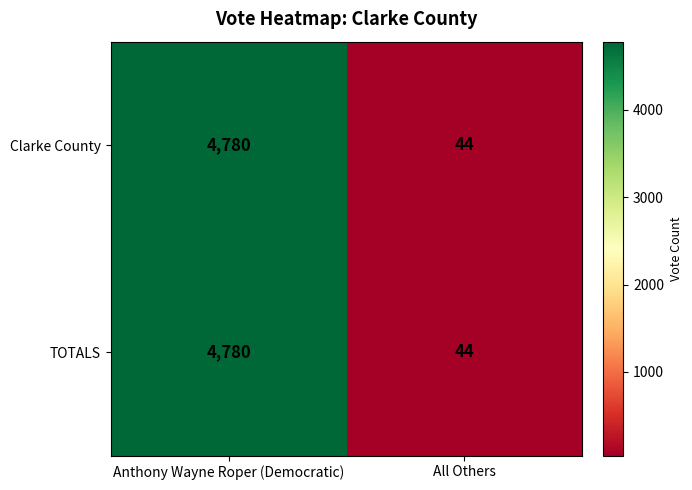

How many series are shown in this chart?

2